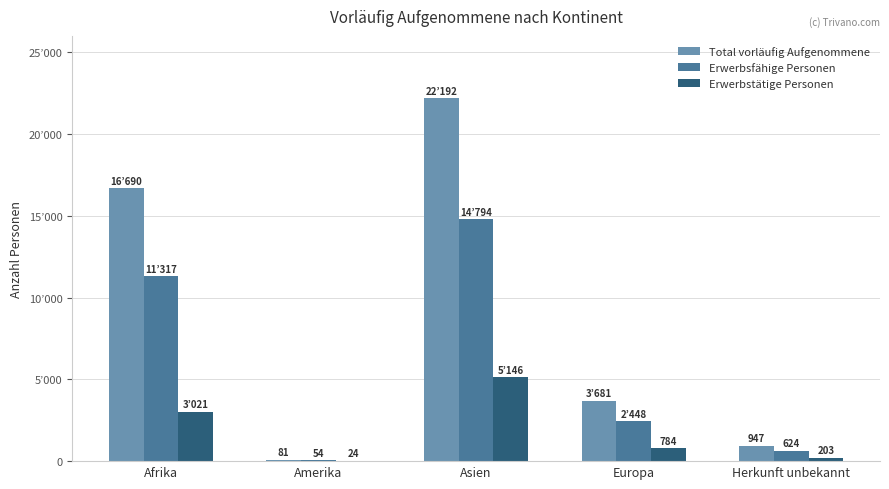

Does the chart contain stacked bars?

No